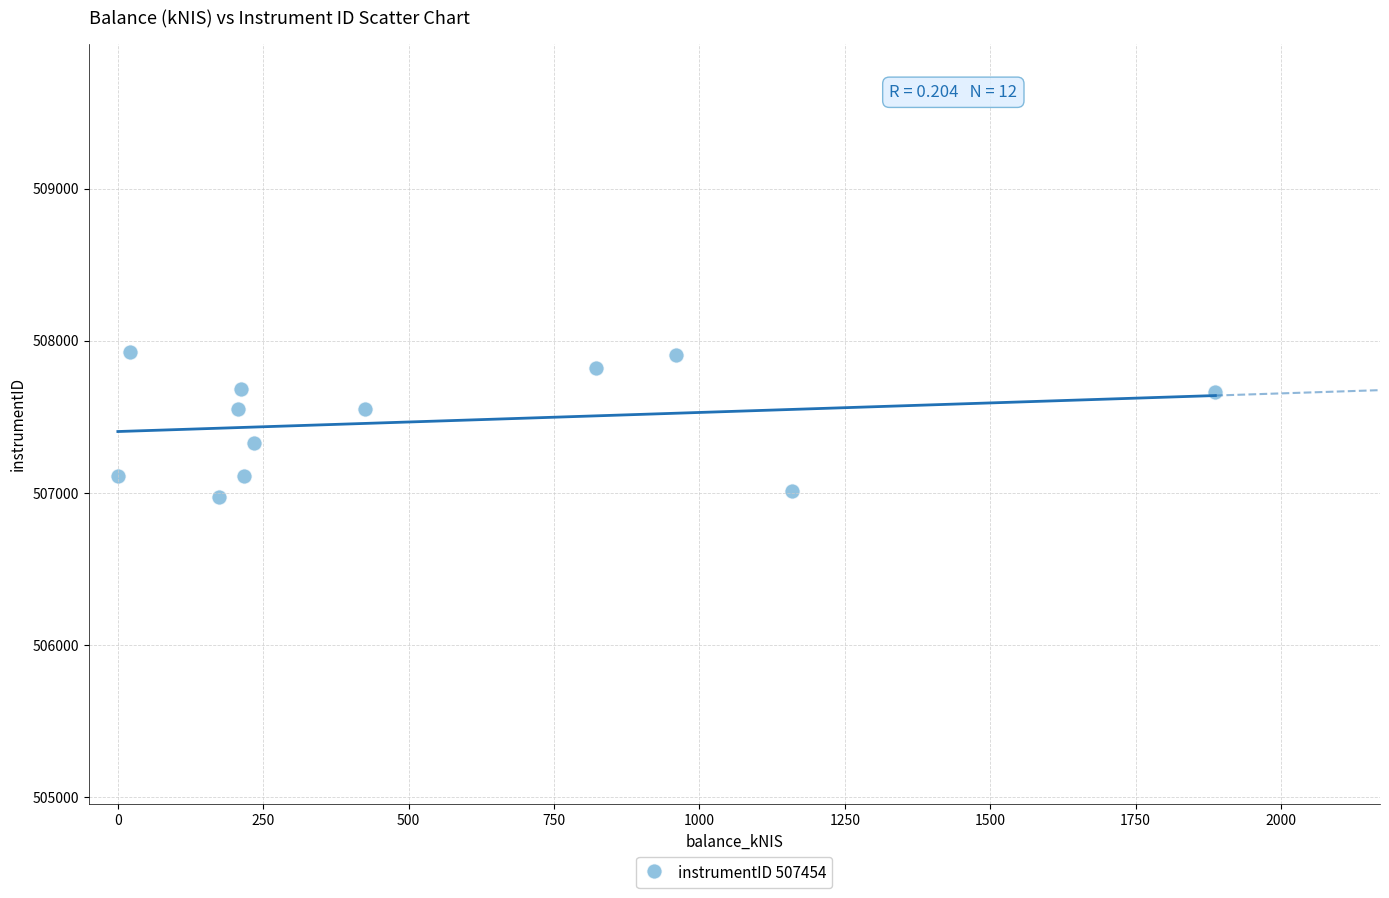

What is the average Y value?

507470.0